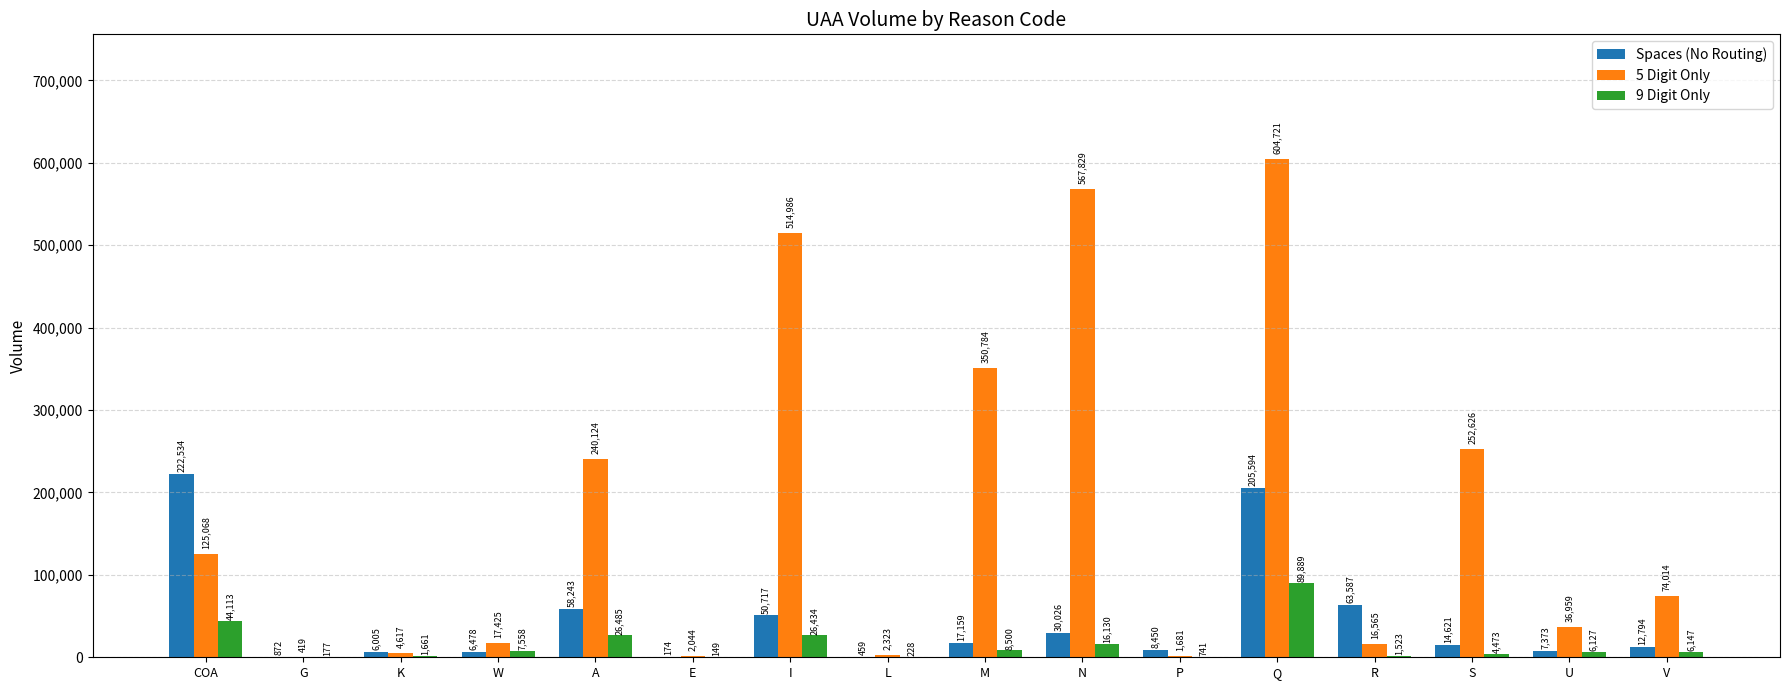

What is the approximate value of Spaces (No Routing) at U?

7373